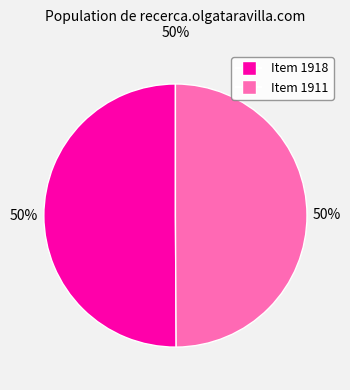

How many segments does this pie chart have?

2